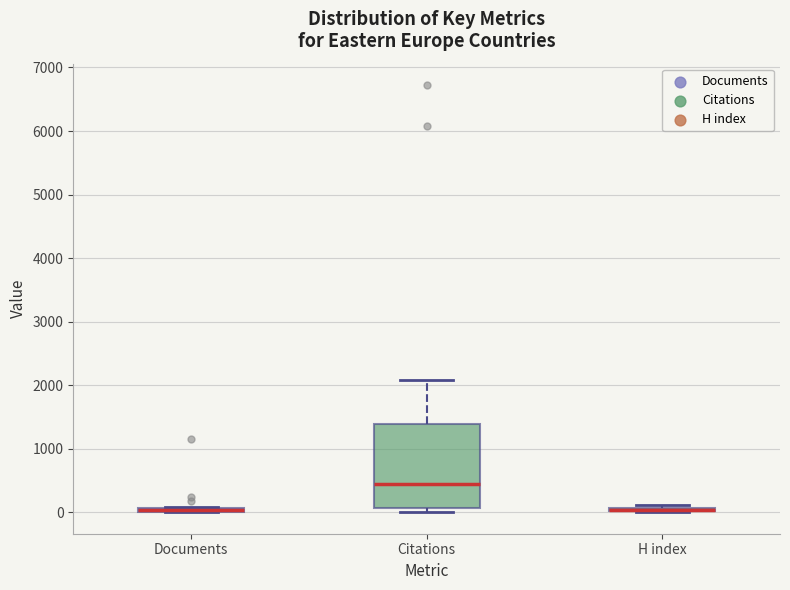

Which box is the tallest, from its lower edge to its upper edge?

Citations